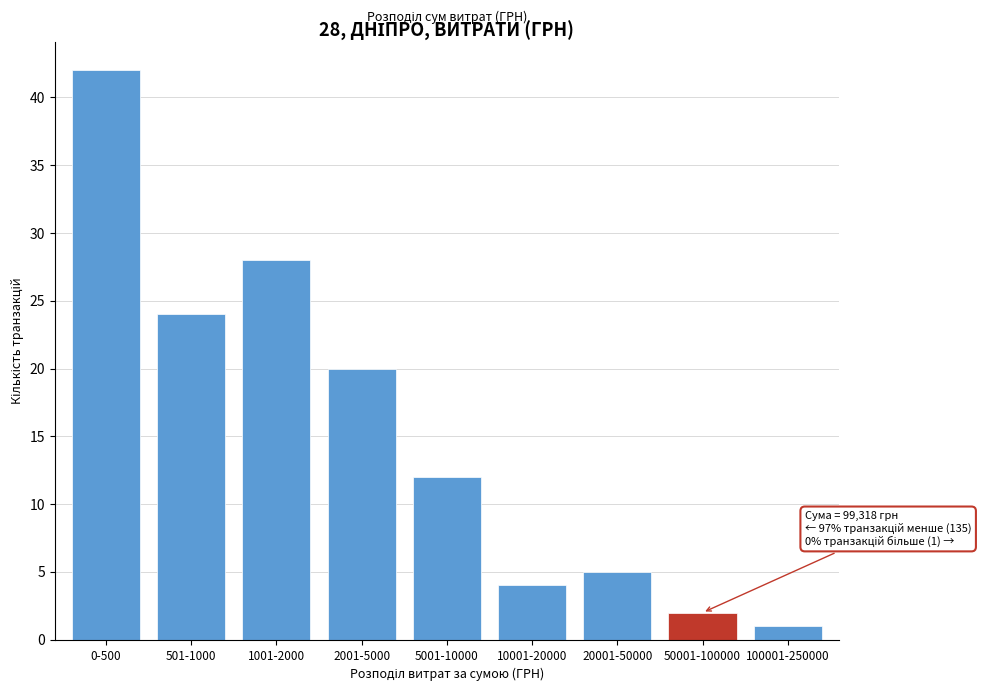

Reading left to right, extract all data points from this chart.

42	24	28	20	12	4	5	2	1